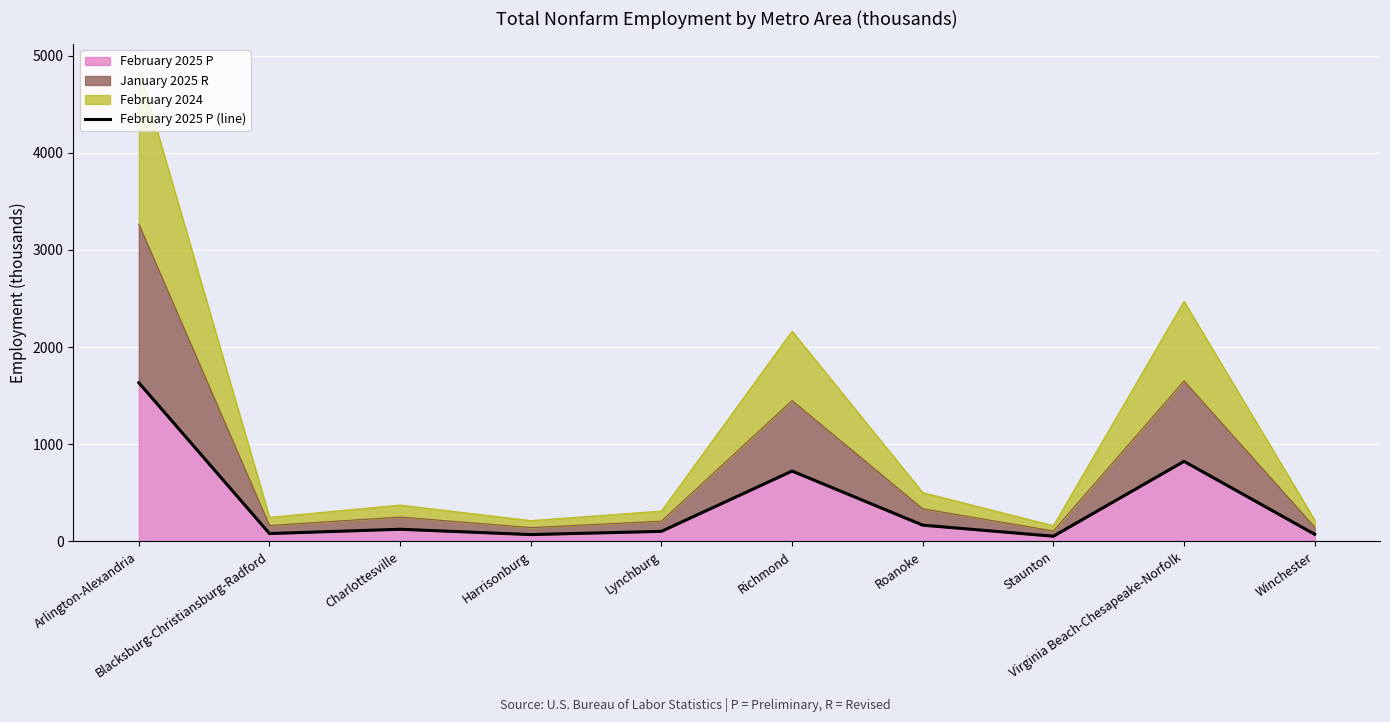

What is the minimum value shown in the chart?

54.1